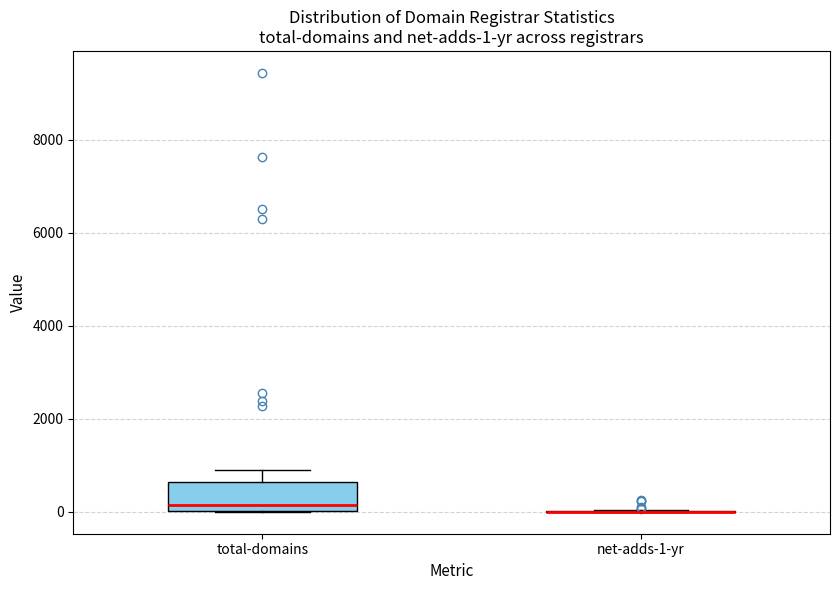

Comparing the boxes themselves (not the whiskers), which one is the tallest?

total-domains